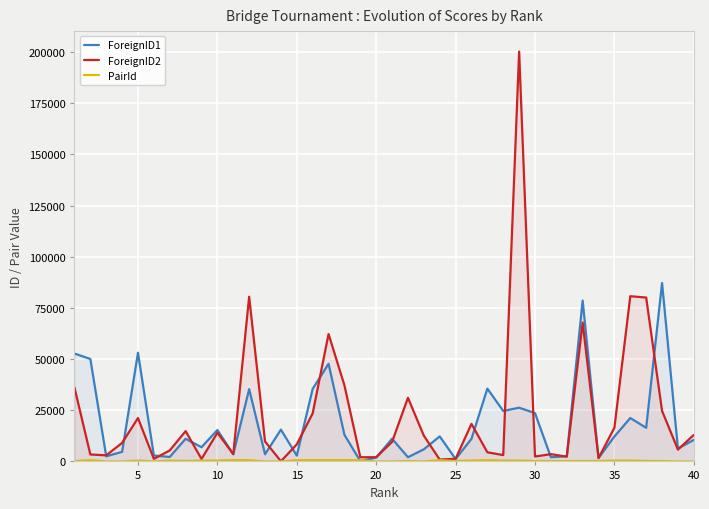

Which series has the widest spread of values?

ForeignID2